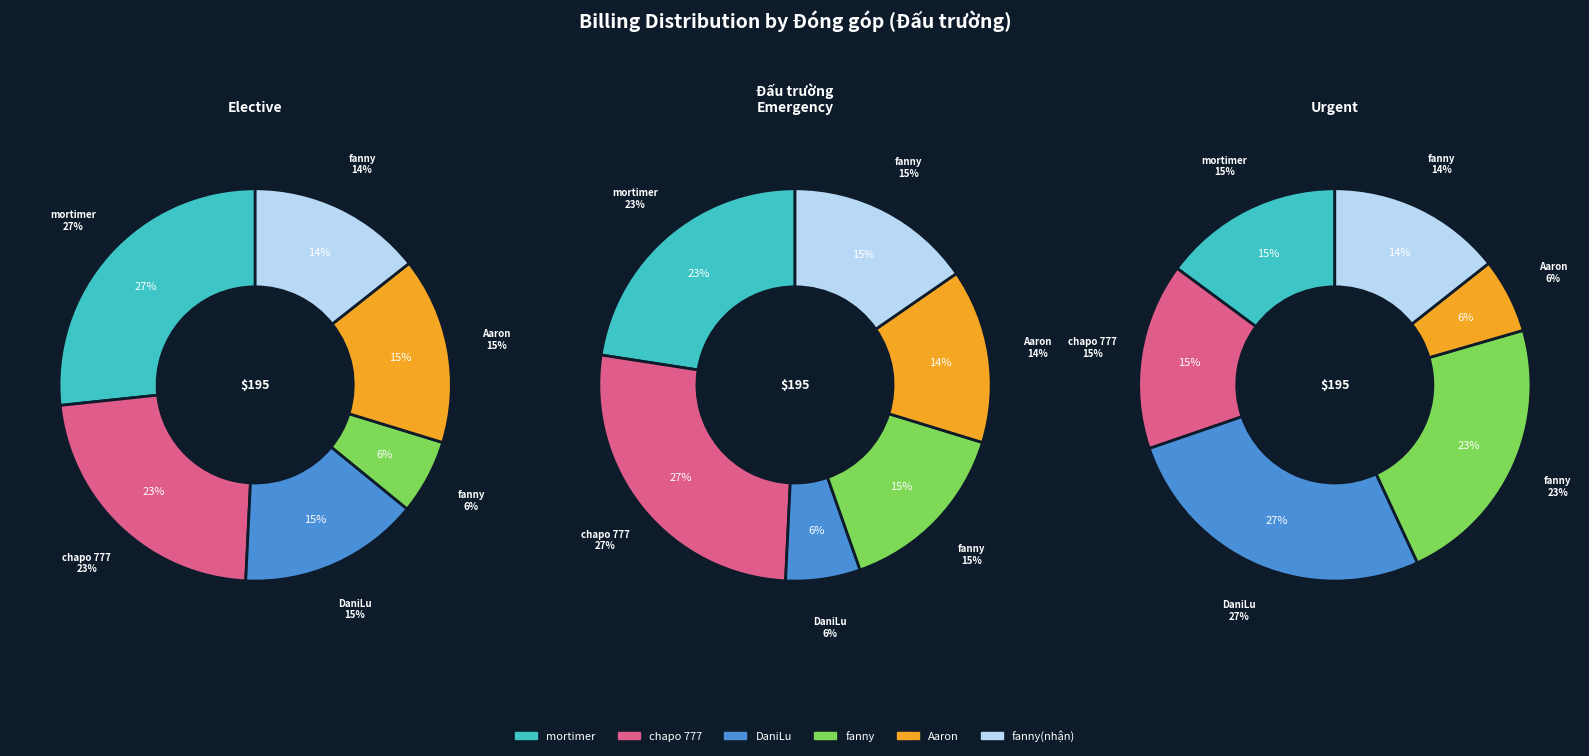

What percentage is NOT represented by Daniel?

100.0%